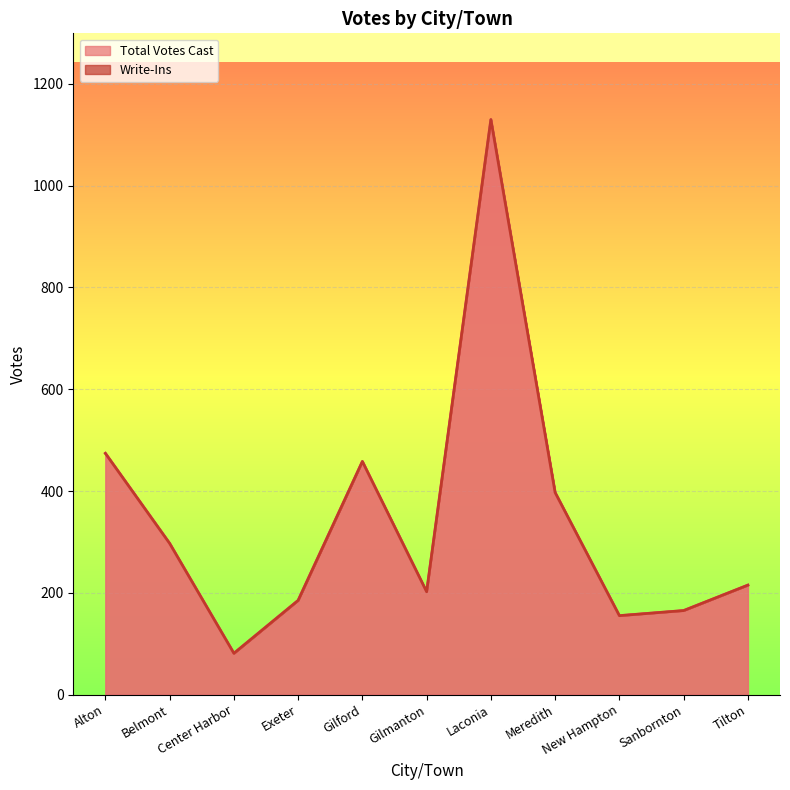

What is the sum of the values at Belmont and Laconia?

1427